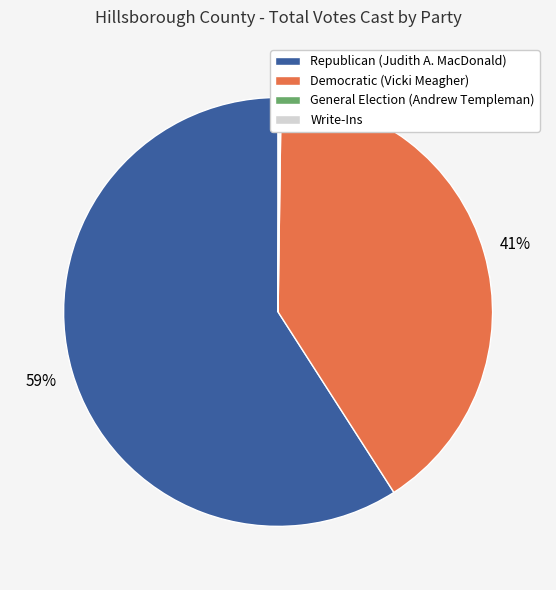

Is there a majority slice in this chart?

Yes